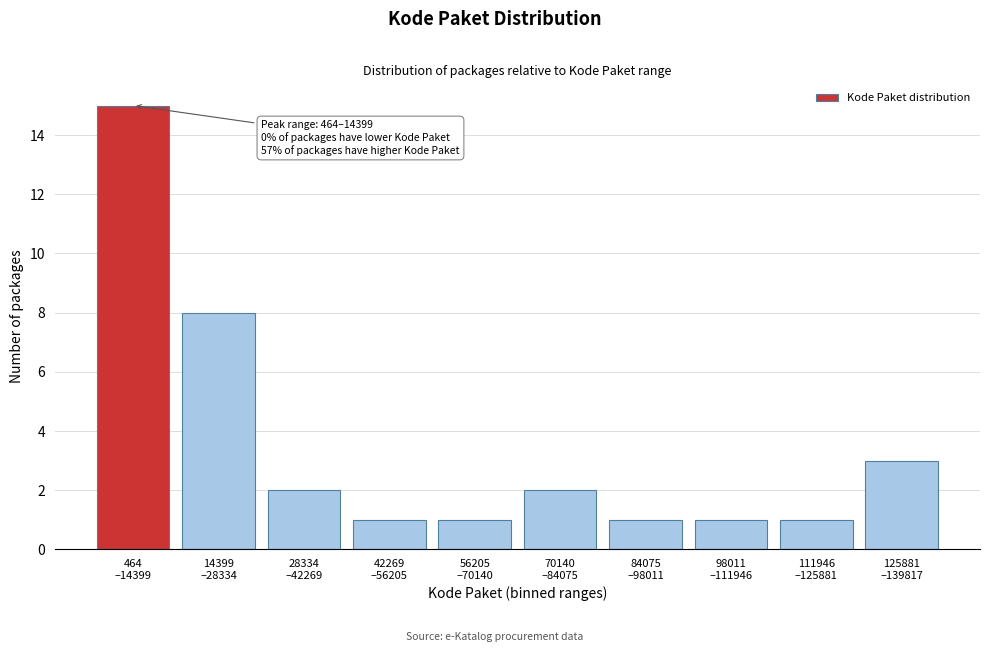

Reading left to right, extract all data points from this chart.

15	8	2	1	1	2	1	1	1	3